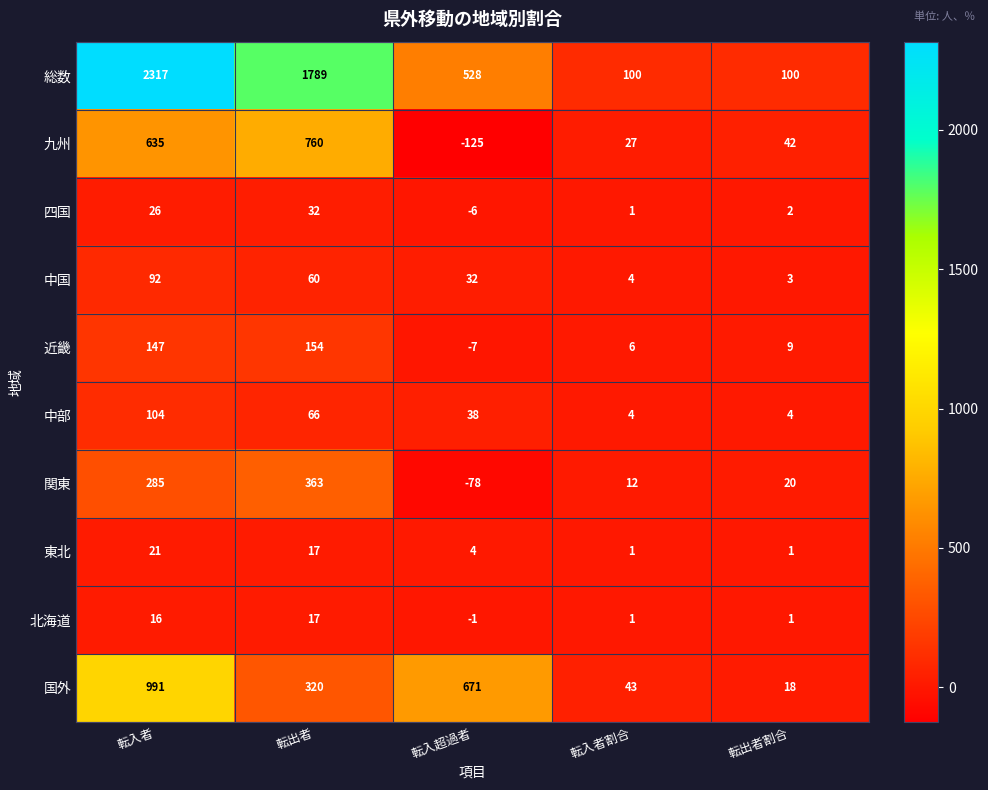

True or false: 中国 has a value of 3 at 転出者割合.

True